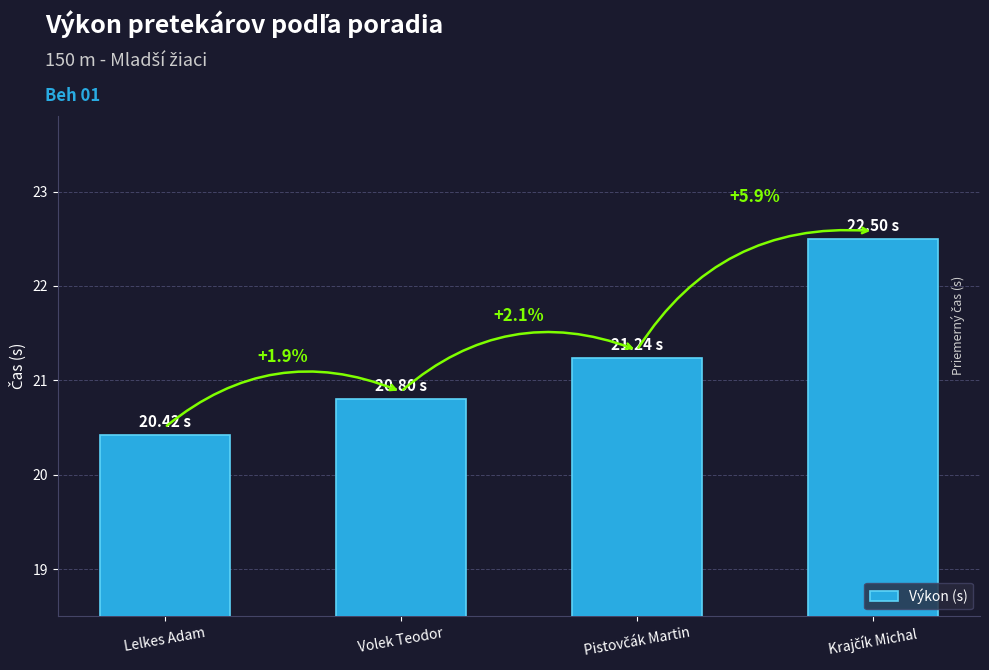

How many bars are there in total?

4